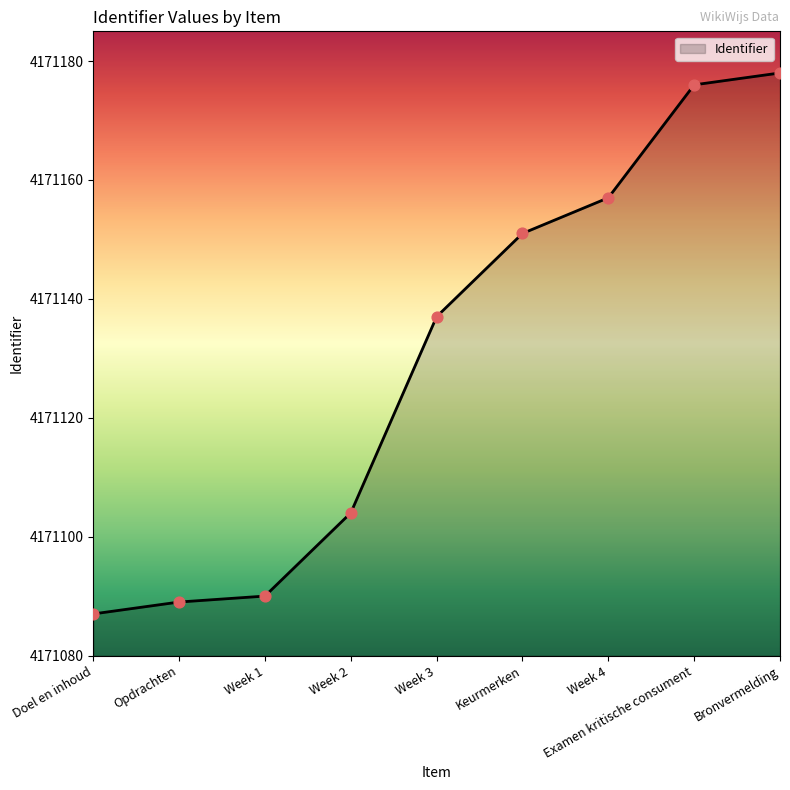

What is the change in value from Week 3 to Examen kritische consument?

+39